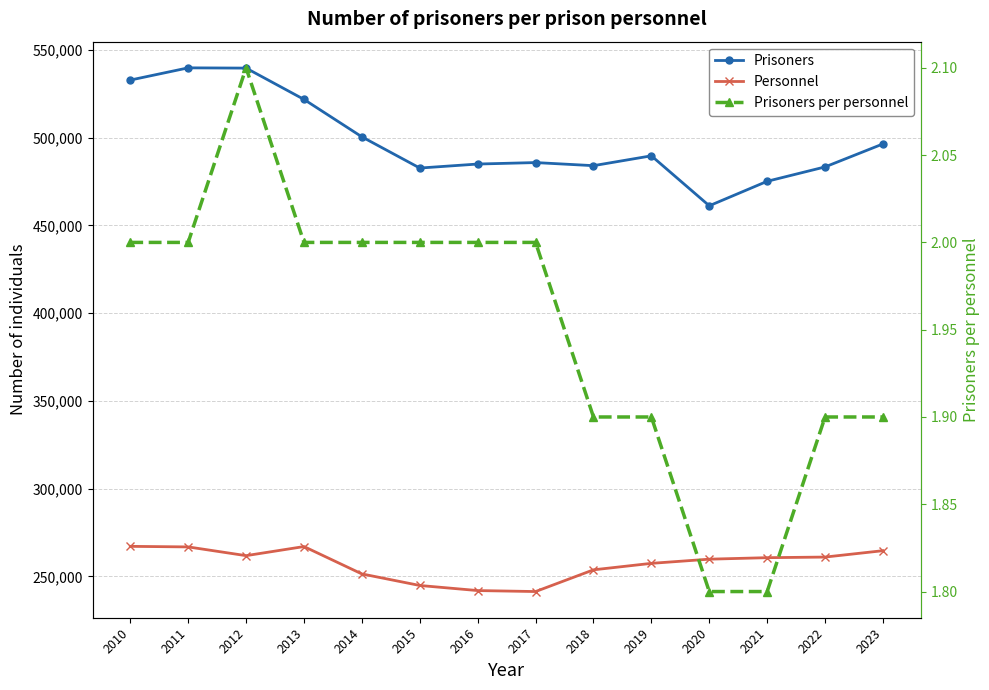

What is the difference between the maximum and second lowest values in the Prisoners per personnel series?

0.3